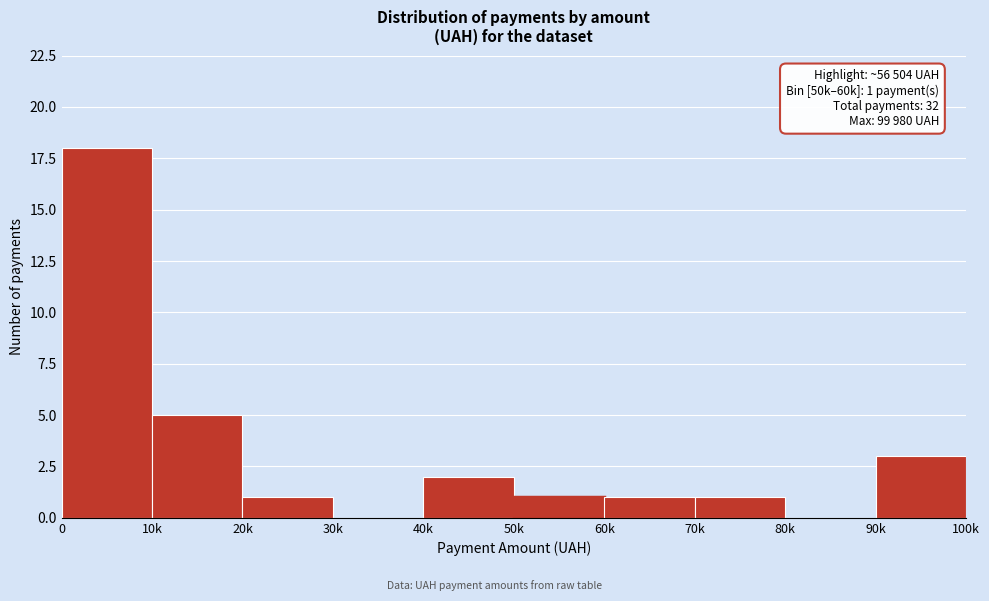

Reading left to right, transcribe all the data shown in this chart.

0=18	10k=5	20k=1	30k=0	40k=2	50k=1	60k=1	70k=1	80k=0	90k=3